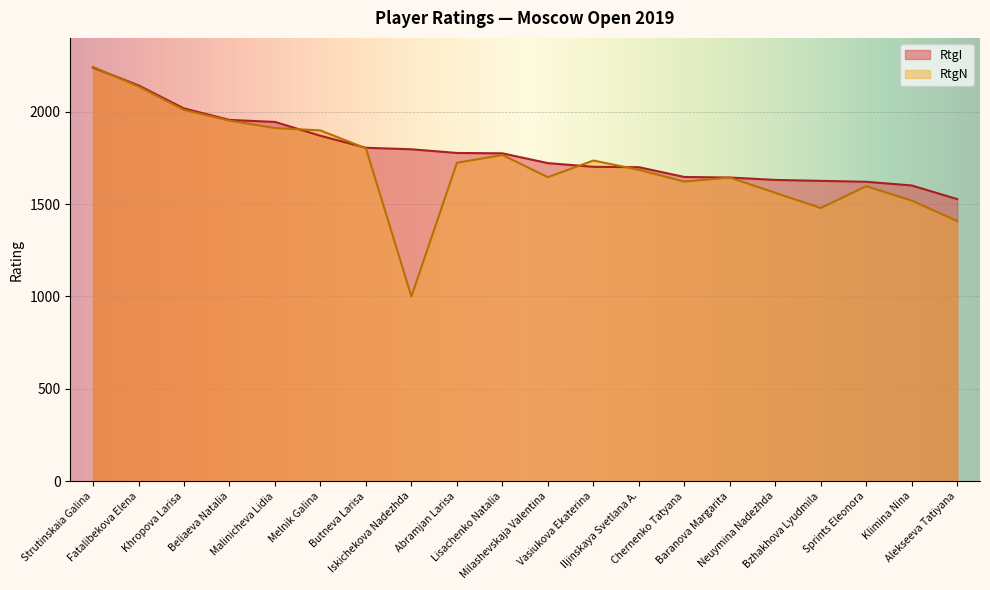

Reading left to right, what are all the values shown in this chart?

RtgI: Strutinskaia Galina=2239	Fatalibekova Elena=2143	Khropova Larisa=2018	Beliaeva Natalia=1956	Malinicheva Lidia=1945	Melnik Galina=1870	Butneva Larisa=1805	Iskichekova Nadezhda=1797	Abramjan Larisa=1777	Lisachenko Natalia=1775	Milashevskaja Valentina=1722	Vasiukova Ekaterina=1702	Iljinskaya Svetlana A.=1700	Chernenko Tatyana=1647	Baranova Margarita=1644	Neuymina Nadezhda=1631	Bzhakhova Lyudmila=1626	Sprints Eleonora=1621	Klimina Nina=1601	Alekseeva Tatiyana=1527
RtgN: Strutinskaia Galina=2243	Fatalibekova Elena=2137	Khropova Larisa=2010	Beliaeva Natalia=1952	Malinicheva Lidia=1912	Melnik Galina=1899	Butneva Larisa=1802	Iskichekova Nadezhda=1000	Abramjan Larisa=1724	Lisachenko Natalia=1766	Milashevskaja Valentina=1646	Vasiukova Ekaterina=1736	Iljinskaya Svetlana A.=1686	Chernenko Tatyana=1622	Baranova Margarita=1644	Neuymina Nadezhda=1561	Bzhakhova Lyudmila=1479	Sprints Eleonora=1597	Klimina Nina=1519	Alekseeva Tatiyana=1408